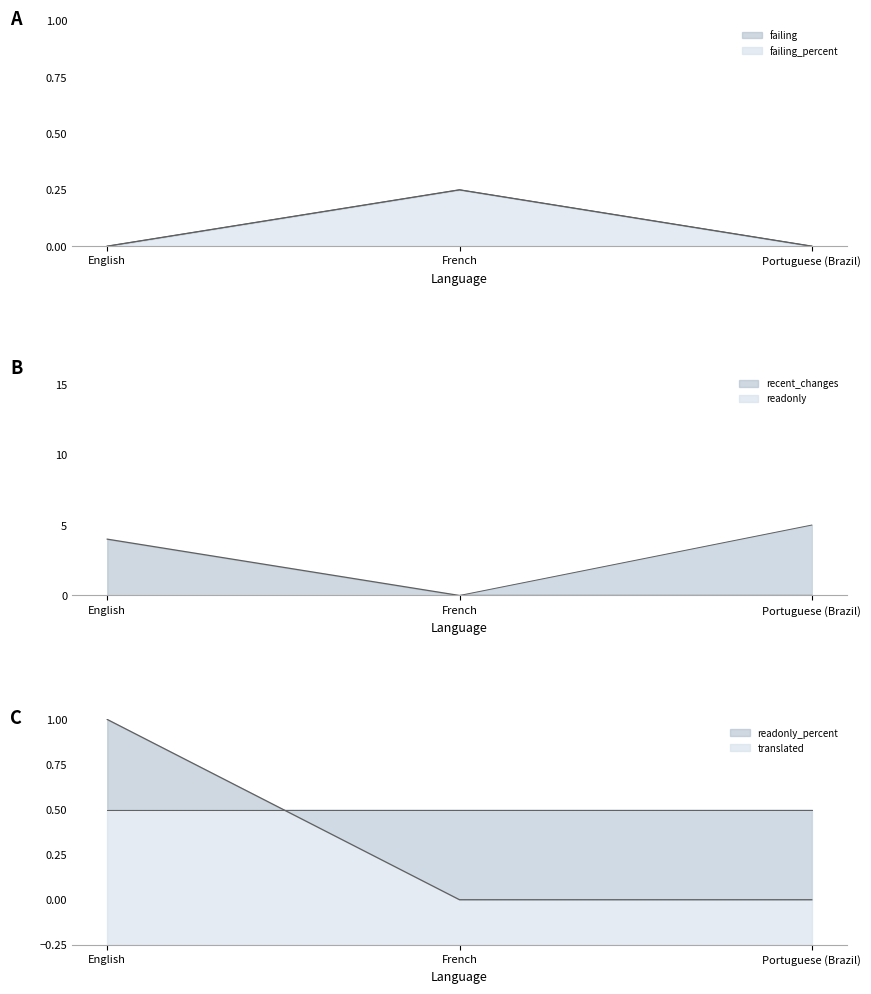

The failing series shows 0.0 at Portuguese (Brazil). True or false?

True